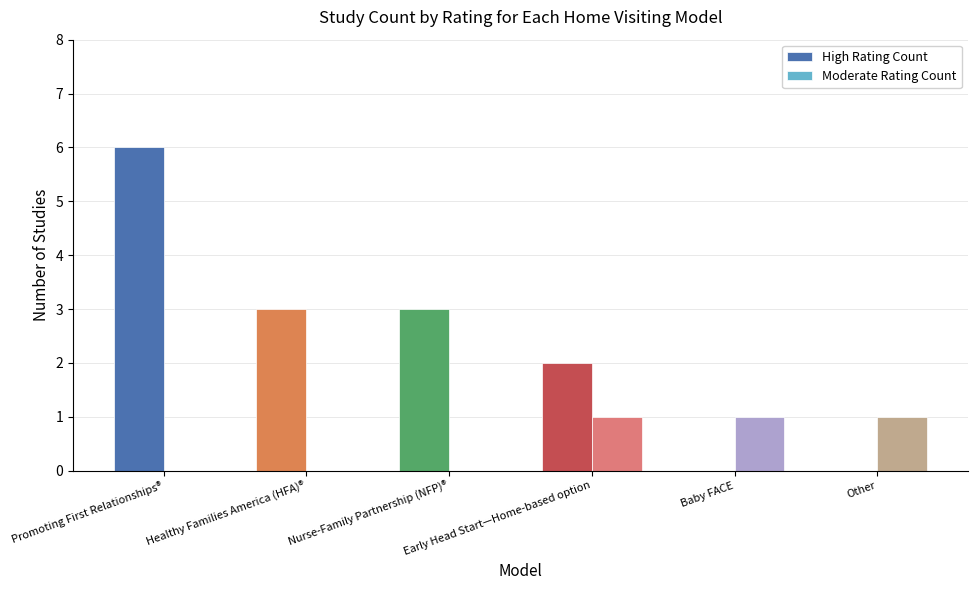

At which label does High Rating Count reach its peak?

Promoting First Relationships®